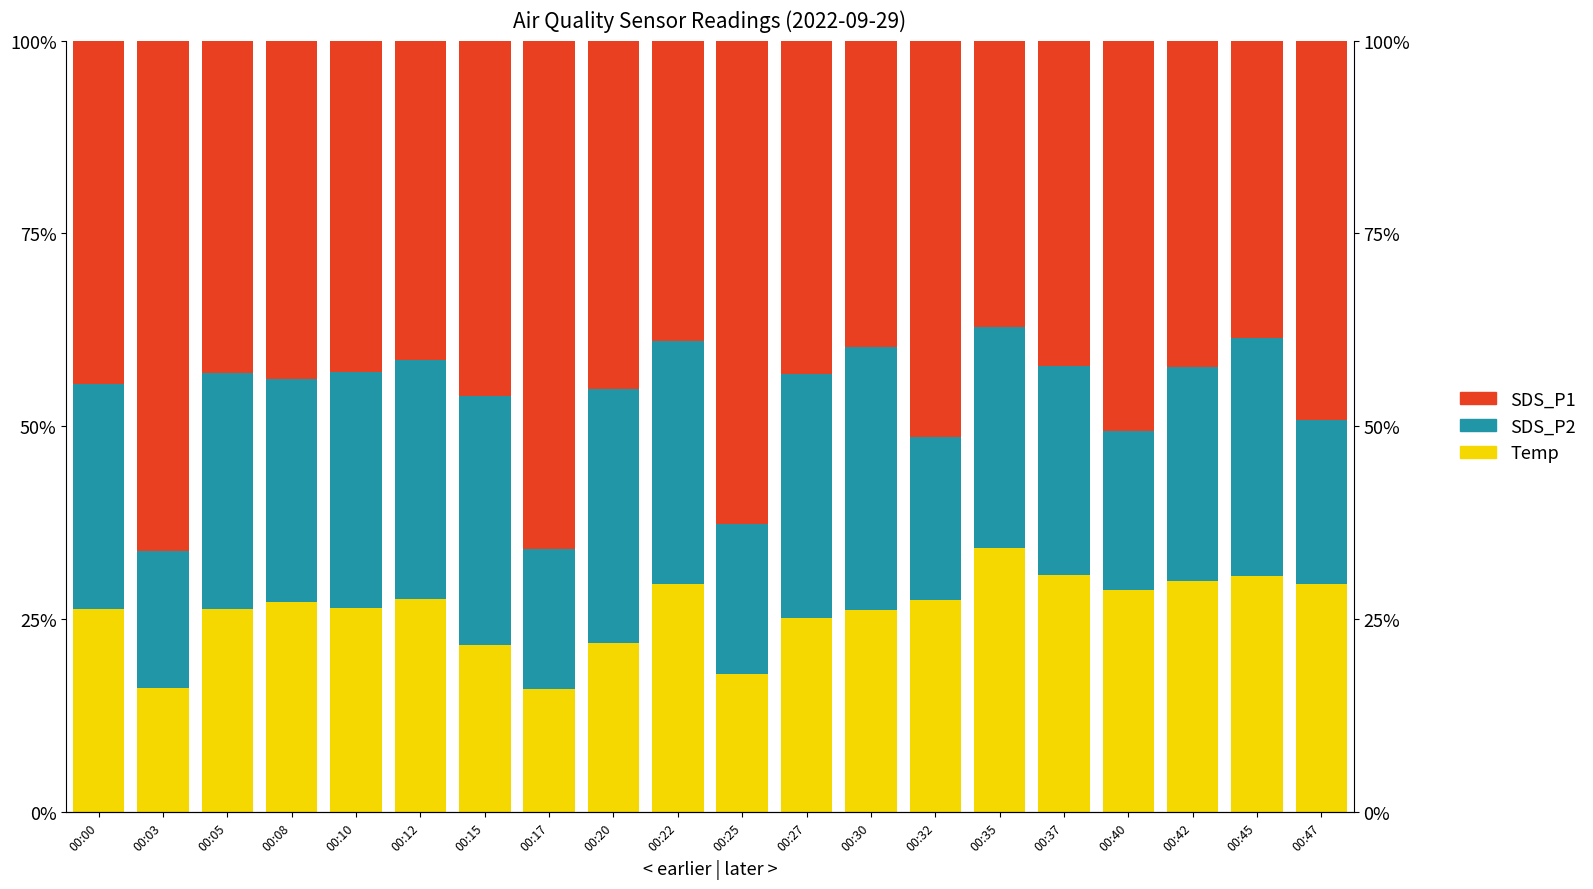

How many values in the Temp series are below 27?

10